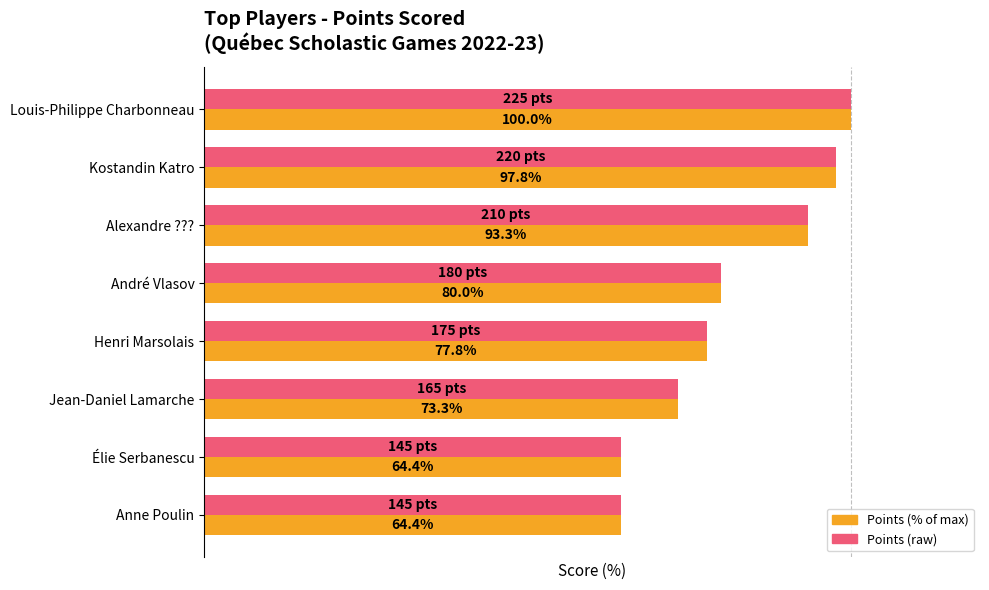

At which category is the sum across all series the highest?

Louis-Philippe Charbonneau